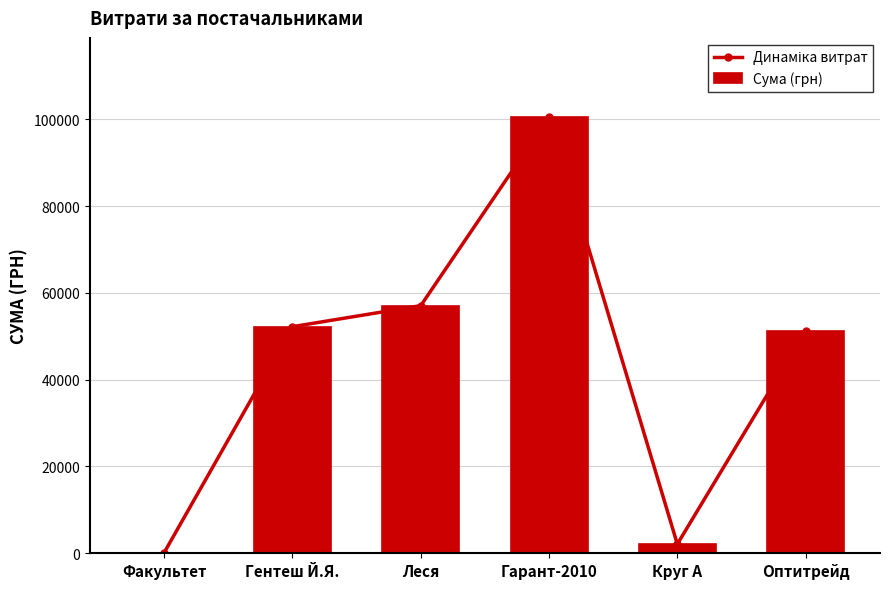

Which label corresponds to the smallest value in the chart?

Факультет